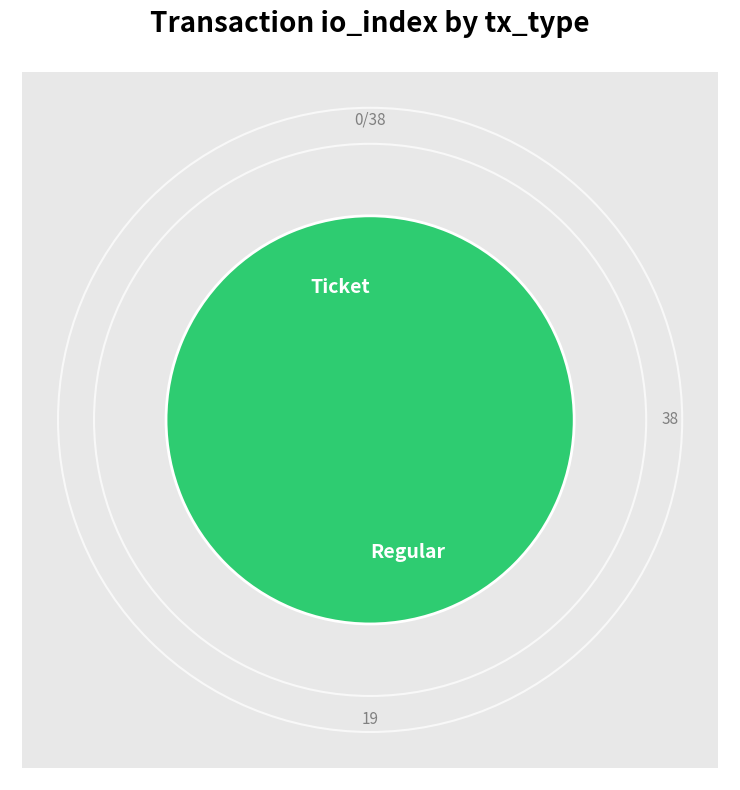

Combined, do Ticket and Regular account for over 50%?

Yes